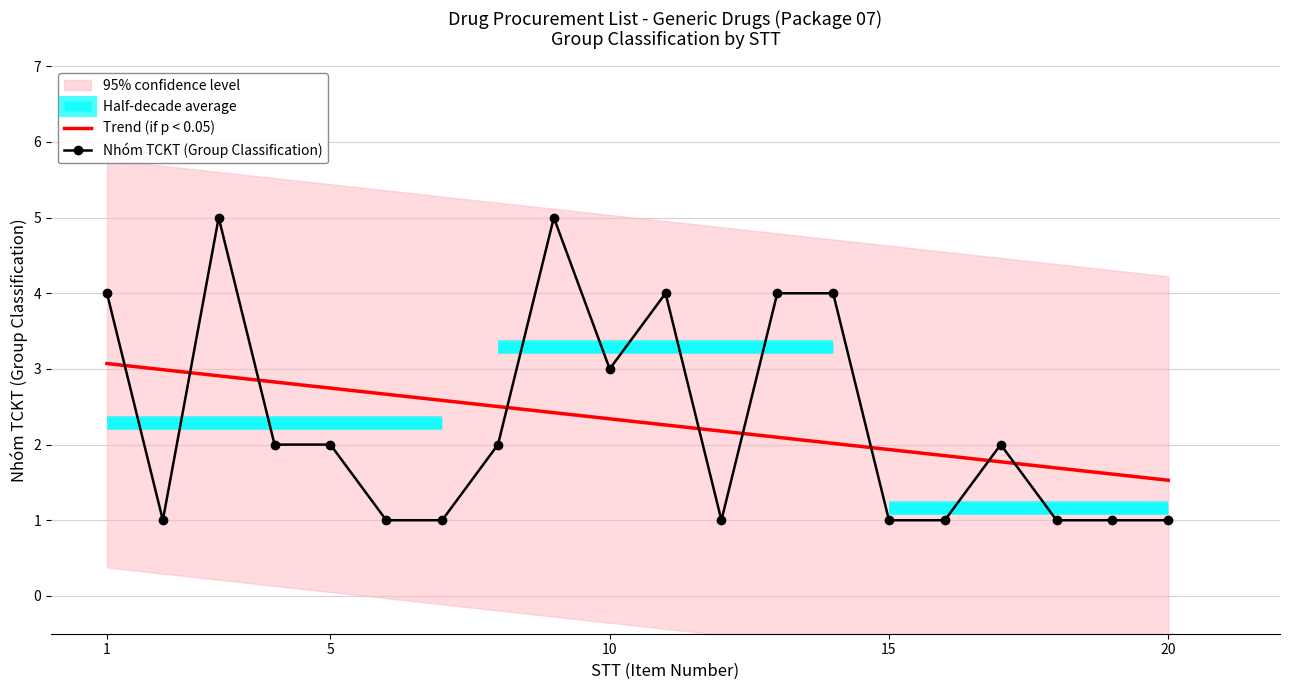

The value of Nhóm TCKT (Group Classification) at 15 is 3.6. True or false?

False